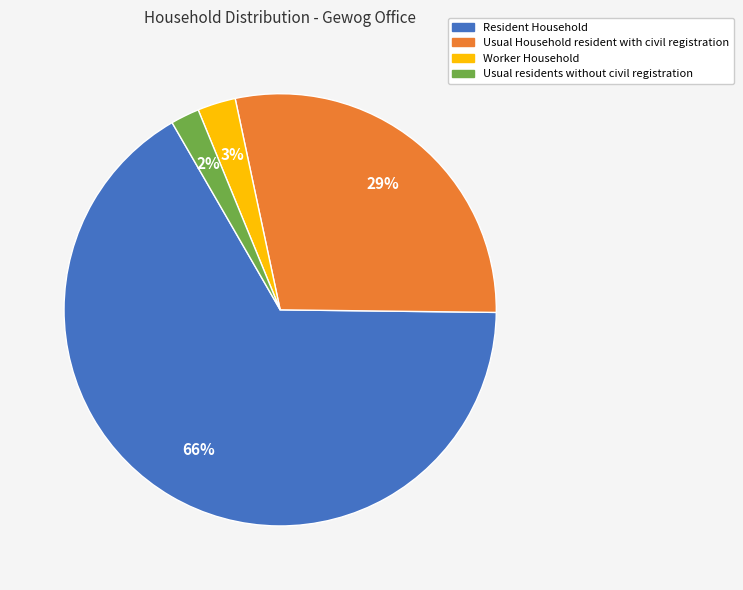

Which category has the biggest portion of the pie?

Resident Household